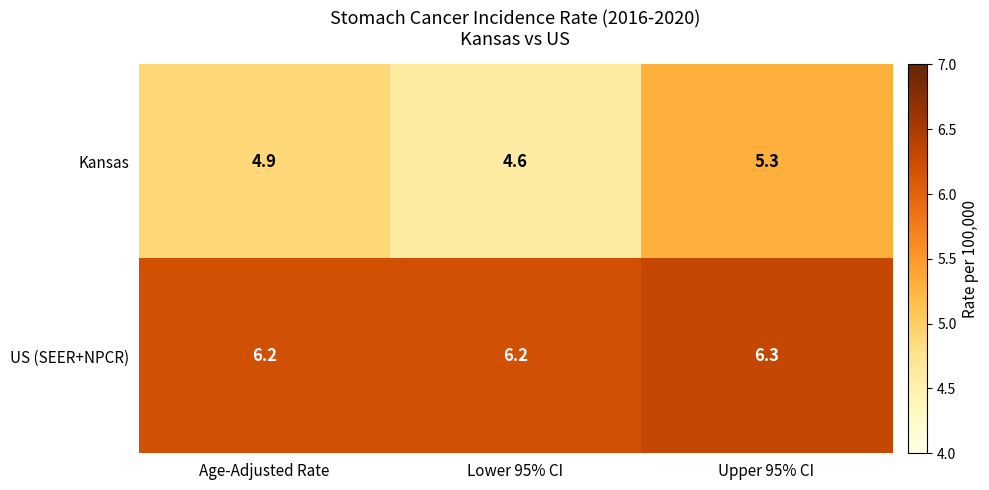

Reading right to left, transcribe all the data shown in this chart.

Kansas: Upper 95% CI=5.3	Lower 95% CI=4.6	Age-Adjusted Rate=4.9
US (SEER+NPCR): Upper 95% CI=6.3	Lower 95% CI=6.2	Age-Adjusted Rate=6.2